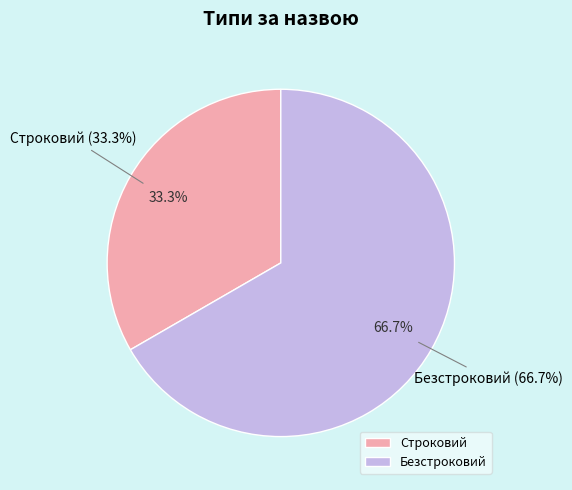

Is there any slice that represents more than half of the pie?

Yes